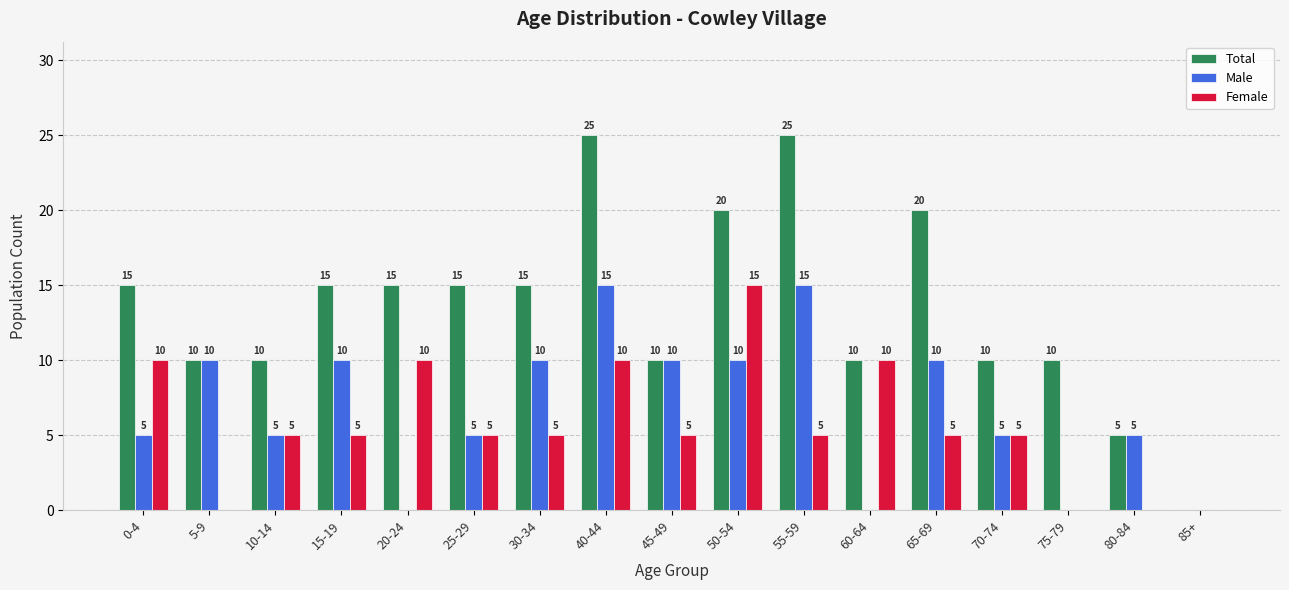

What is the highest value of the Female series?

15